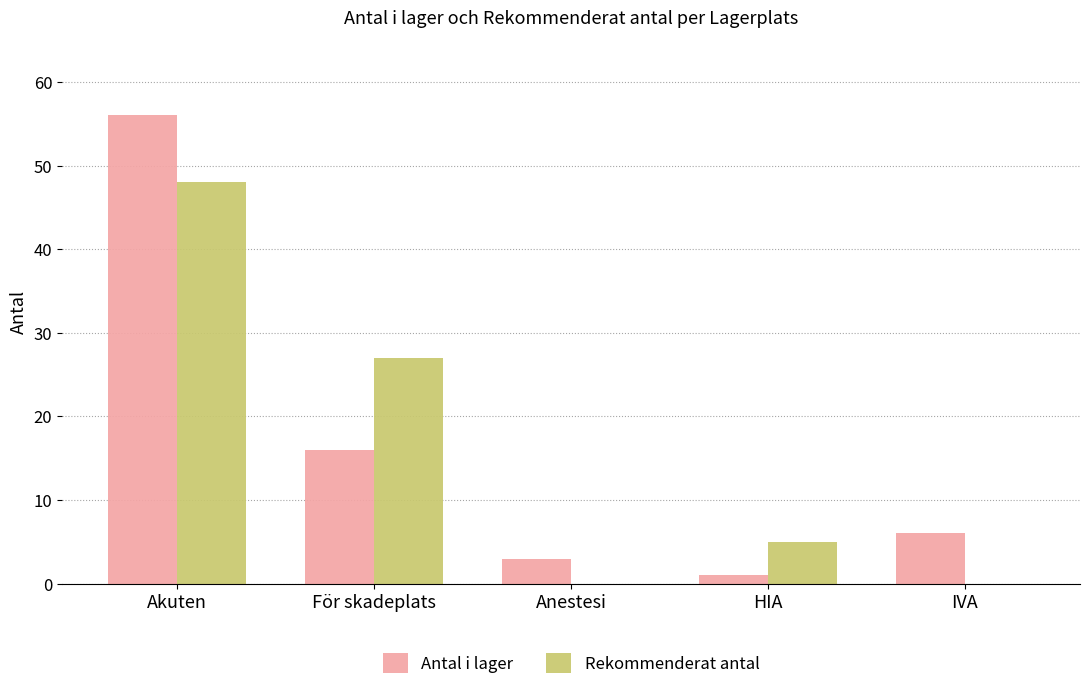

Does the chart contain stacked bars?

No